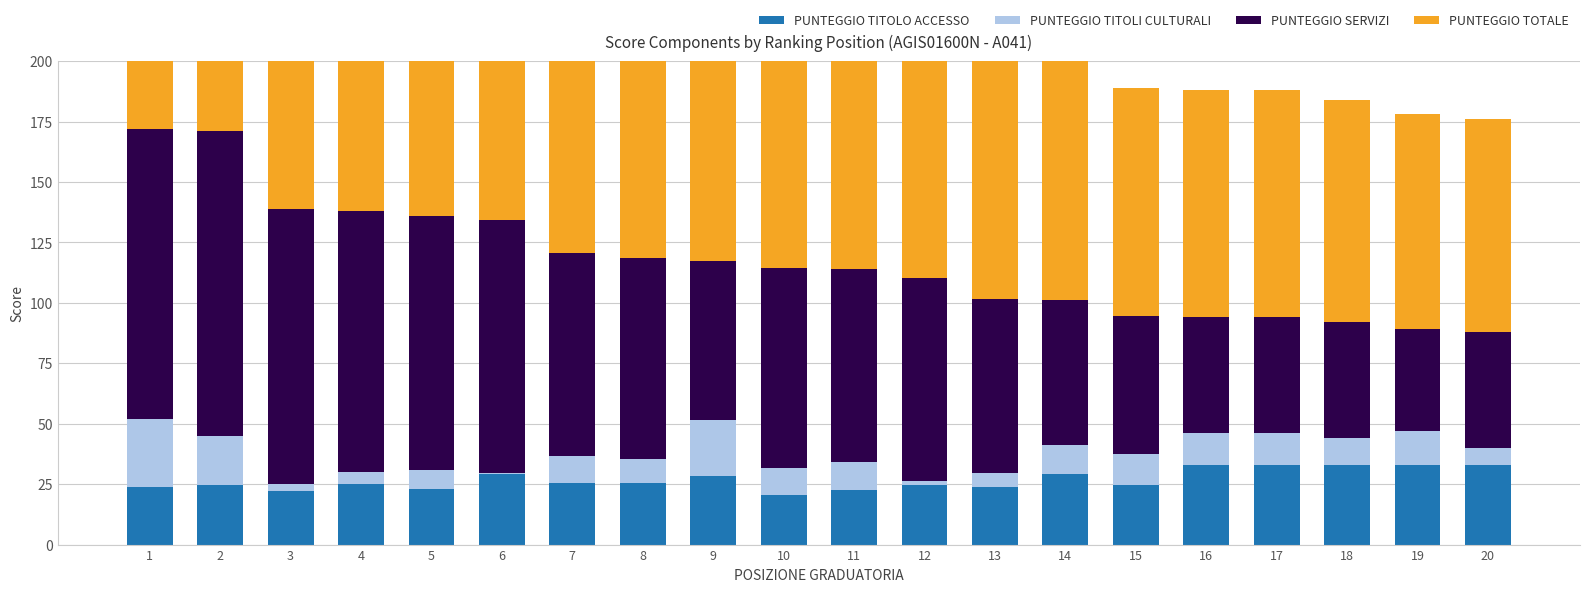

Reading left to right, transcribe all the data shown in this chart.

PUNTEGGIO TITOLO ACCESSO: 1=24.0	2=24.5	3=22.0	4=25.0	5=23.0	6=29.0	7=25.5	8=25.5	9=28.5	10=20.5	11=22.5	12=24.5	13=24.0	14=29.0	15=24.5	16=33.0	17=33.0	18=33.0	19=33.0	20=33.0
PUNTEGGIO TITOLI CULTURALI: 1=28.0	2=20.5	3=3.0	4=5.0	5=8.0	6=0.5	7=11.0	8=10.0	9=23.0	10=11.0	11=11.5	12=2.0	13=5.5	14=12.0	15=13.0	16=13.0	17=13.0	18=11.0	19=14.0	20=7.0
PUNTEGGIO SERVIZI: 1=120.0	2=126.0	3=114.0	4=108.0	5=105.0	6=105.0	7=84.0	8=83.0	9=66.0	10=83.0	11=80.0	12=84.0	13=72.0	14=60.0	15=57.0	16=48.0	17=48.0	18=48.0	19=42.0	20=48.0
PUNTEGGIO TOTALE: 1=172.0	2=171.0	3=139.0	4=138.0	5=136.0	6=134.5	7=120.5	8=118.5	9=117.5	10=114.5	11=114.0	12=110.5	13=101.5	14=101.0	15=94.5	16=94.0	17=94.0	18=92.0	19=89.0	20=88.0